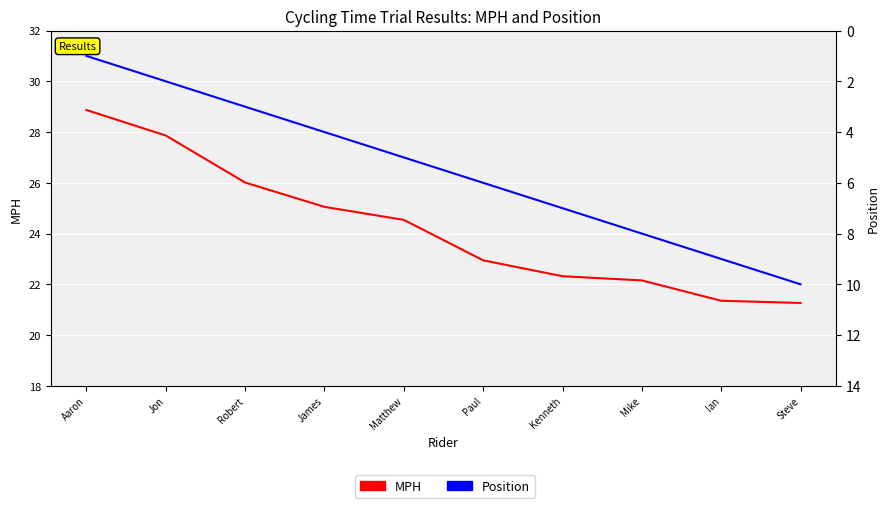

What is the value of the Position point at the 1st from the left?

1.0